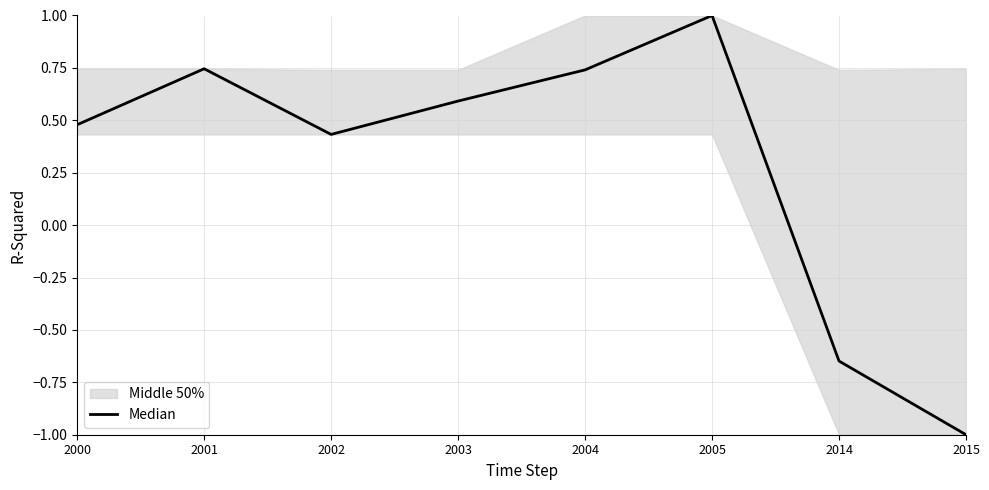

True or false: the data shows -1.0 at 2015.

True